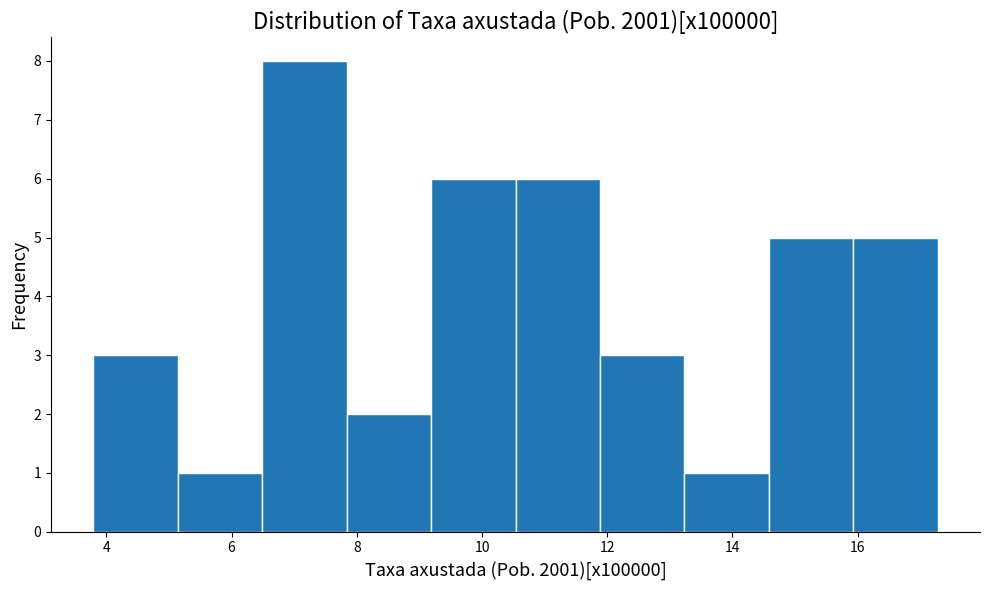

What is the height of the bar covering 10.6 to 11.8 on the x-axis? Neither the bar edges nor the heights are printed on the chart, so give them approximately, as read against the axes.

6